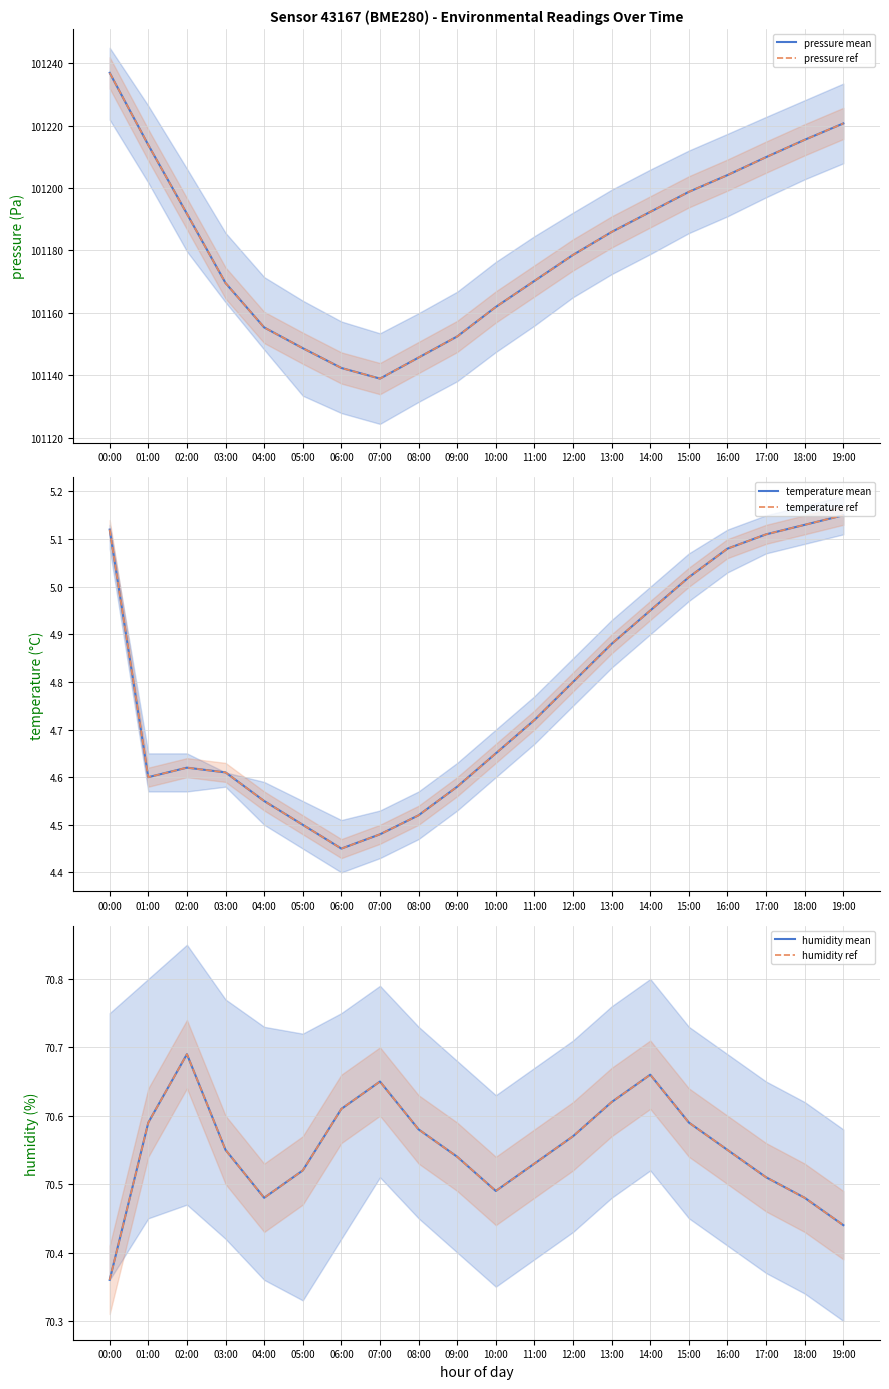

Where is pressure ref nearest to the value 101187?

13:00